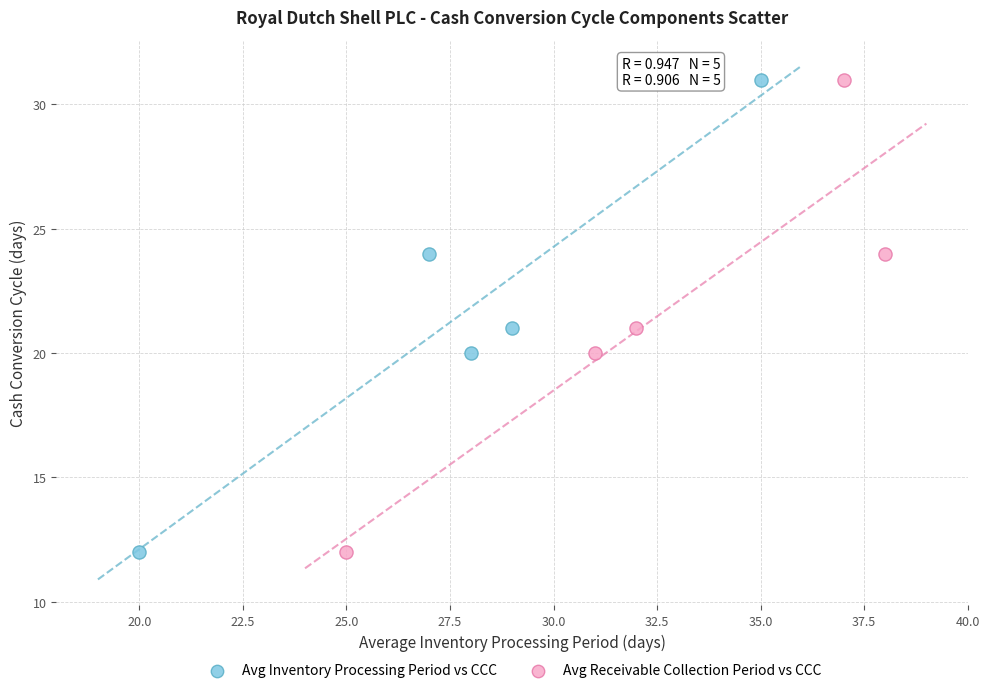

What are all the series names shown in the legend?

Avg Inventory Processing Period vs CCC, Avg Receivable Collection Period vs CCC